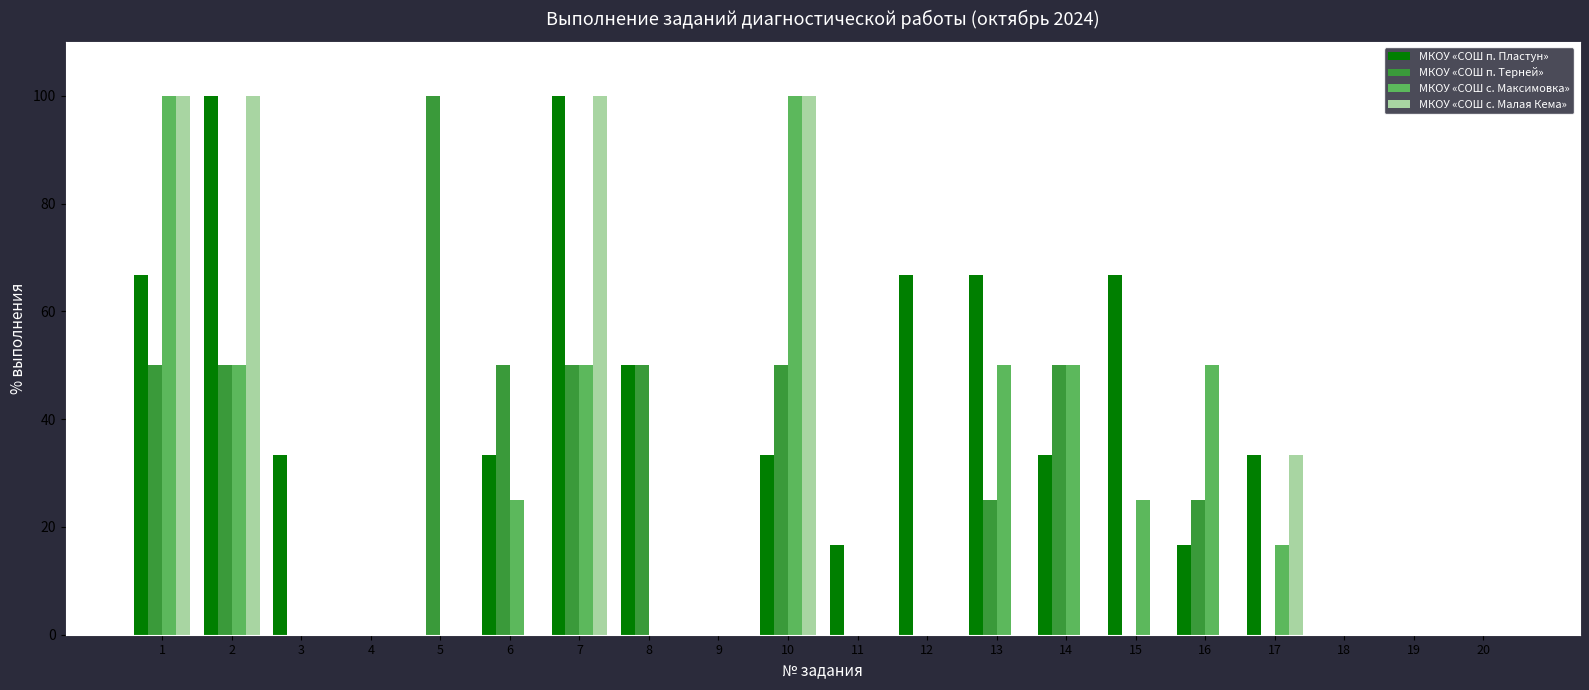

Is it true that МКОУ «СОШ с. Максимовка» equals -38.3 at 12?

False